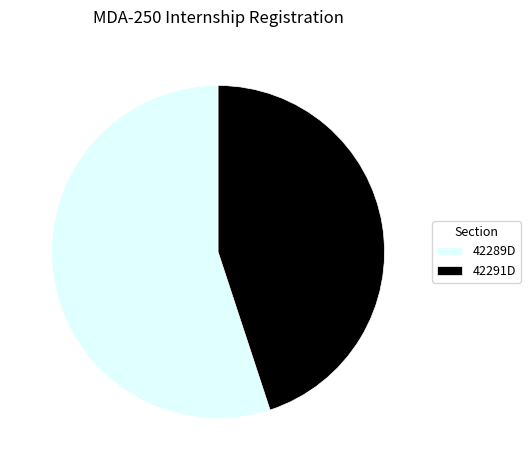

Rank the categories by value from lowest to highest.

42291D, 42289D